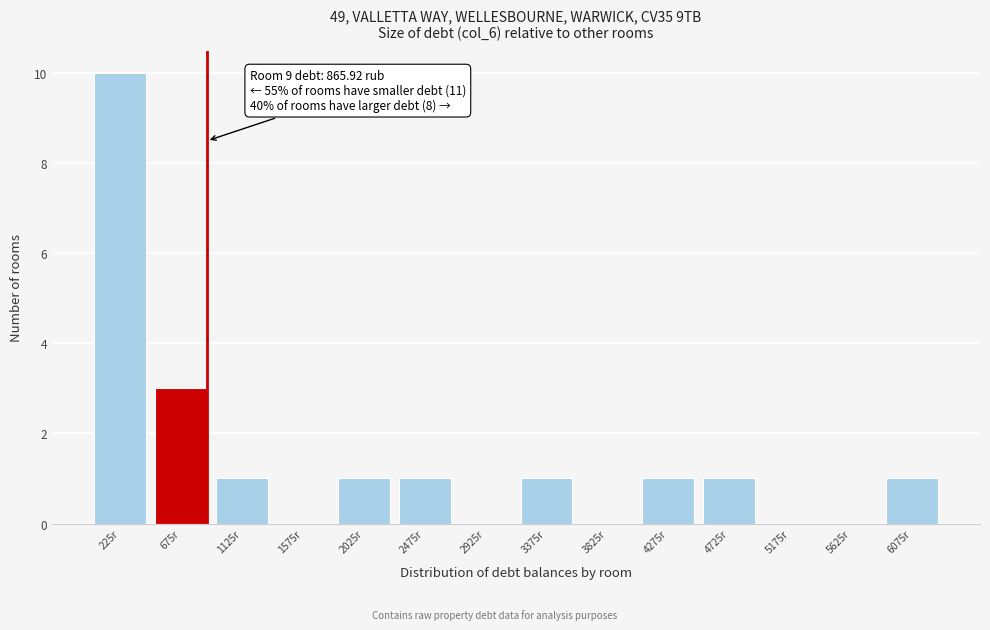

Over which range of the x-axis is the bar tallest?

0 to 450